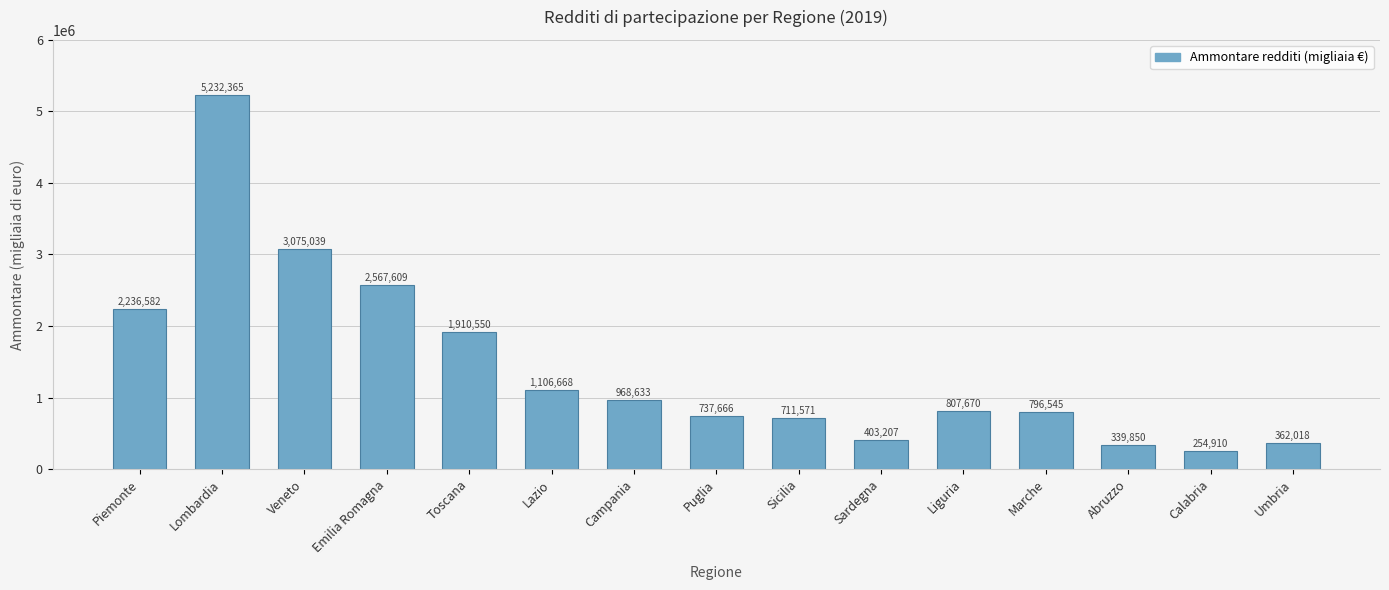

Between Sicilia and Lazio, which is larger?

Lazio